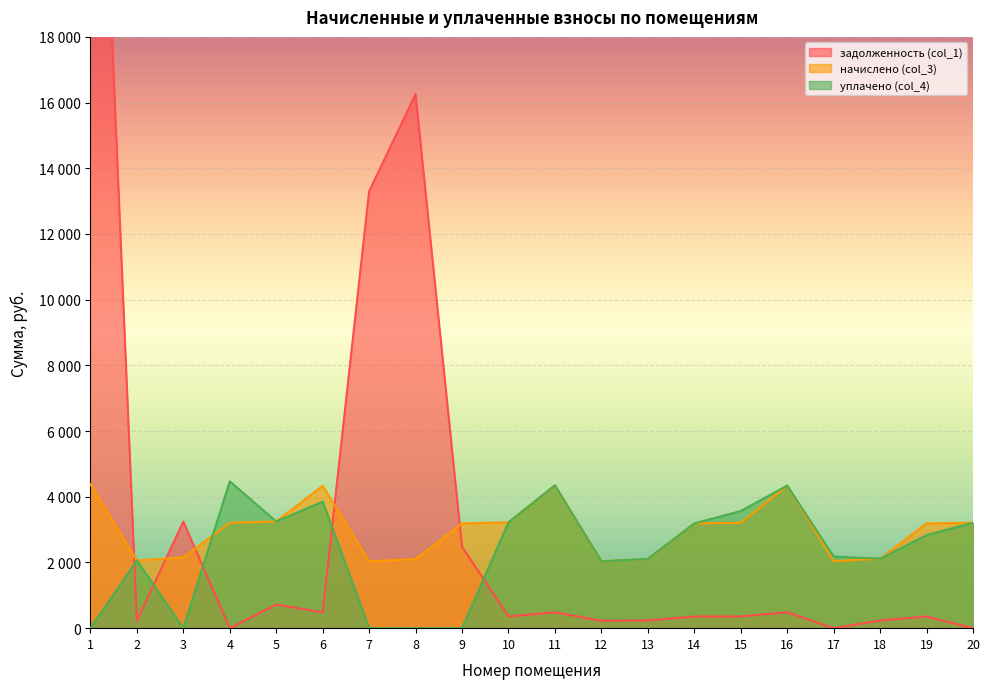

What is the total value across all series at 9?

5668.6